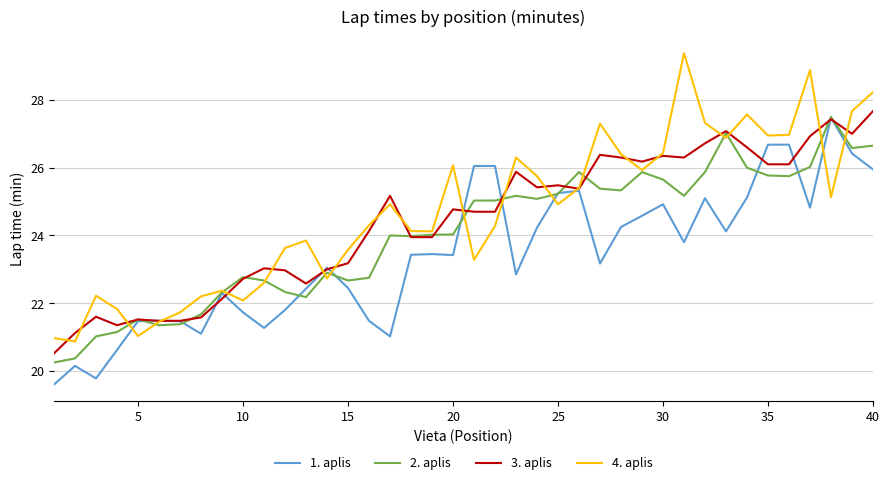

What is the minimum value for 3. aplis?

20.5